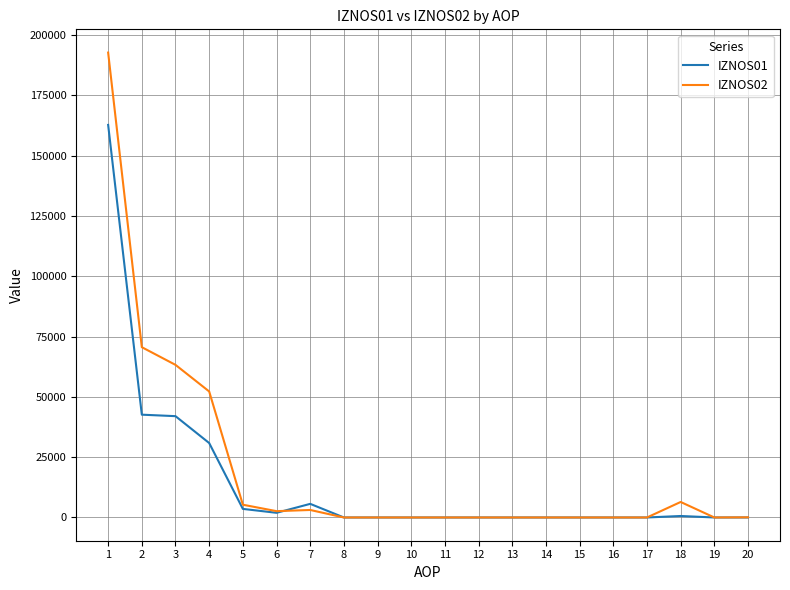

At how many categories does at least one series exceed 68447?

2